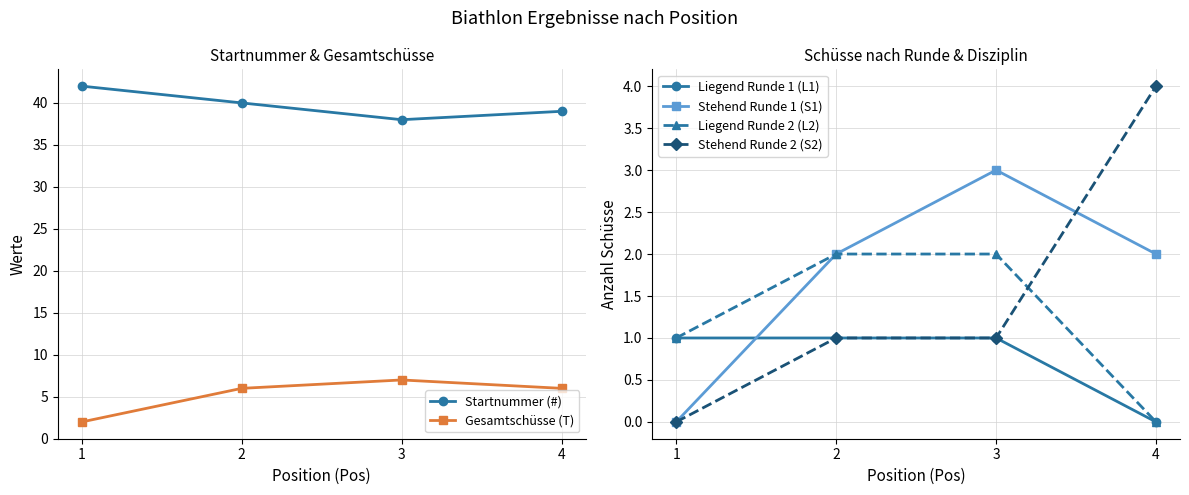

Does the chart display data point markers on the line(s)?

Yes